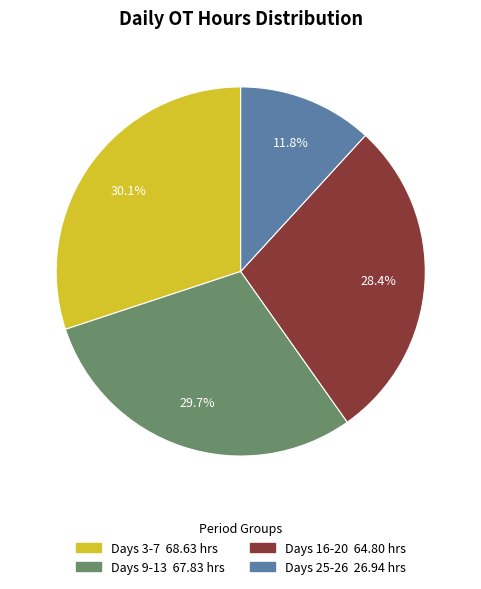

Is there any slice that represents more than half of the pie?

No